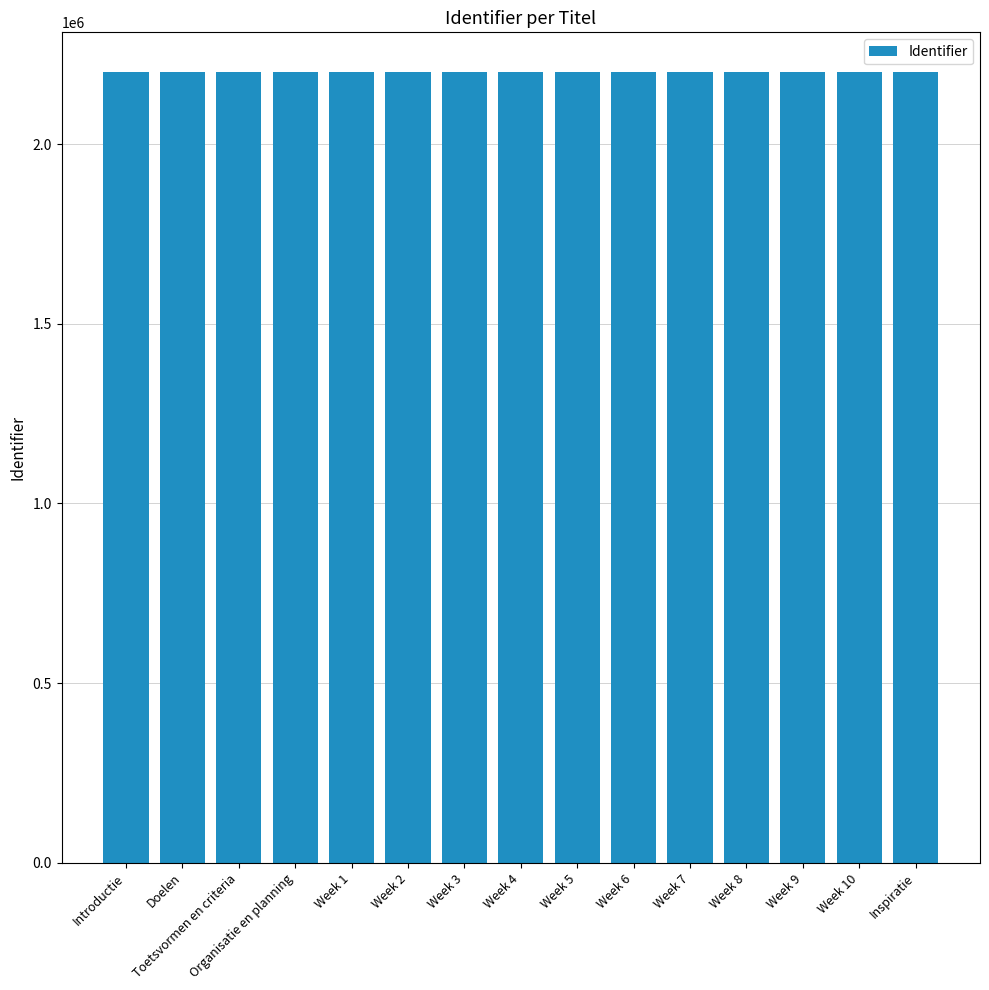

What is the label of the 3rd bar from the left?

Toetsvormen en criteria